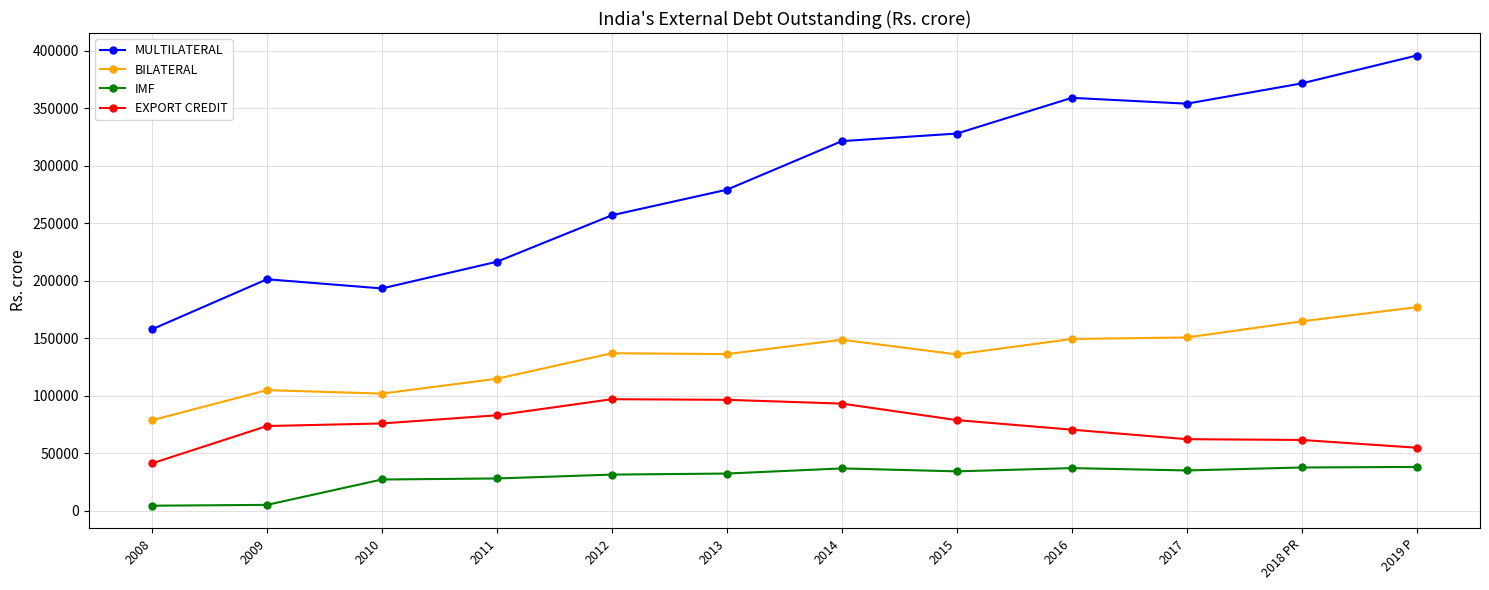

At how many categories does at least one series exceed 240023?

8